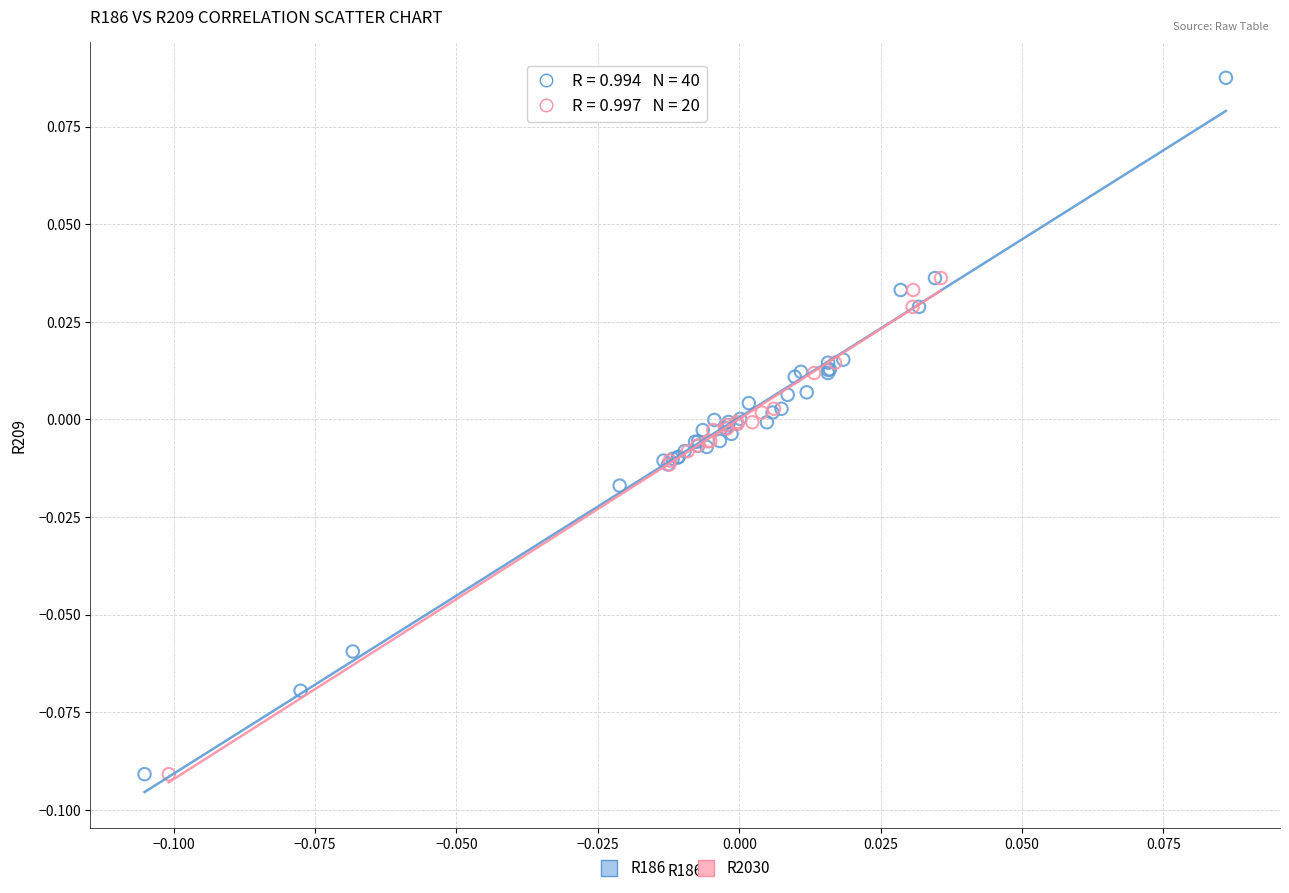

Which series has the widest spread of Y values?

R186